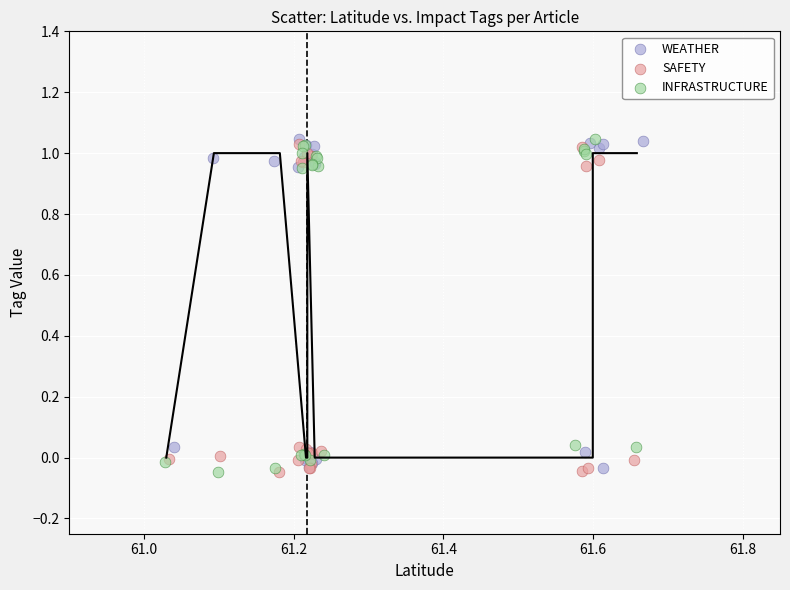

What are all the series names shown in the legend?

WEATHER, SAFETY, INFRASTRUCTURE